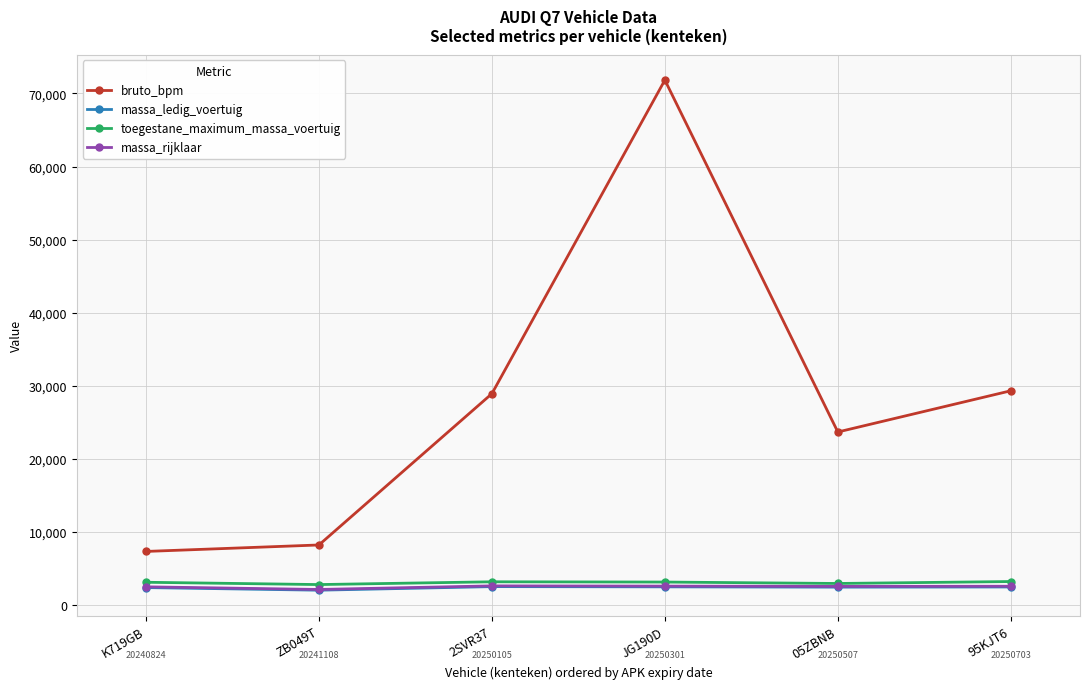

True or false: bruto_bpm has more than 1 interior local peaks.

False